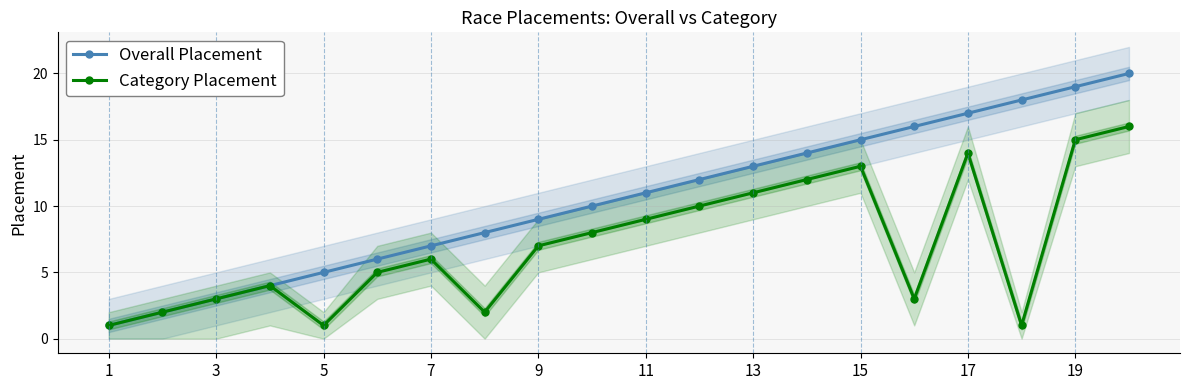

What is the difference between the maximum and second lowest values in the Overall Placement series?

18